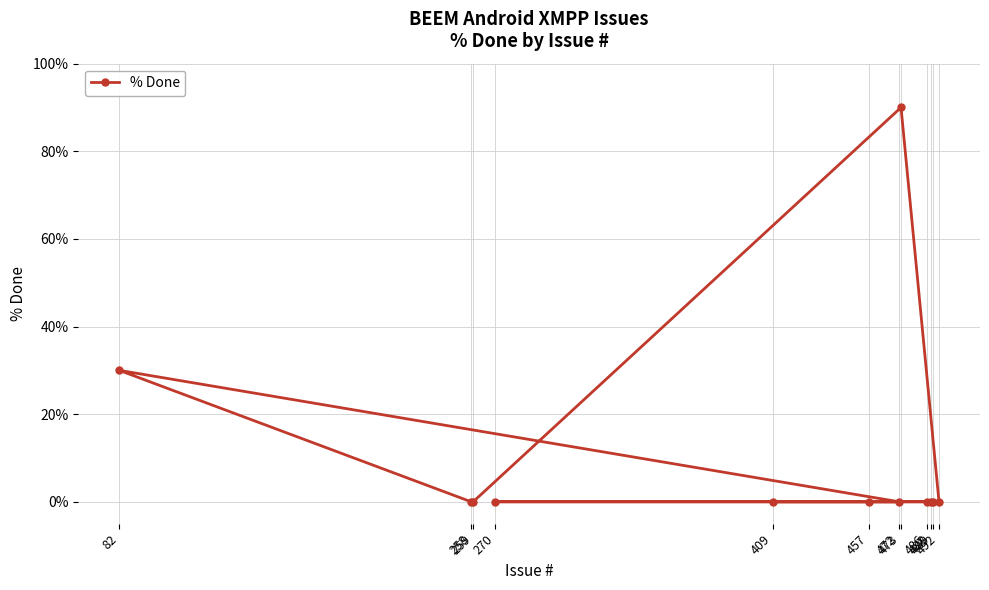

The value at 82 is 30. True or false?

True